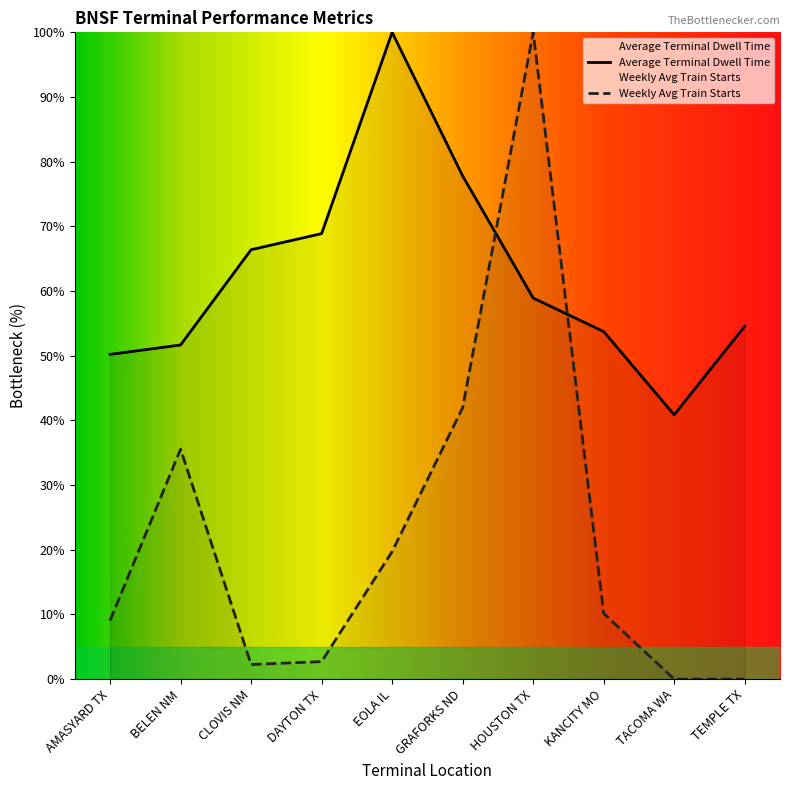

At which label does Weekly Avg Train Starts reach its peak?

HOUSTON TX